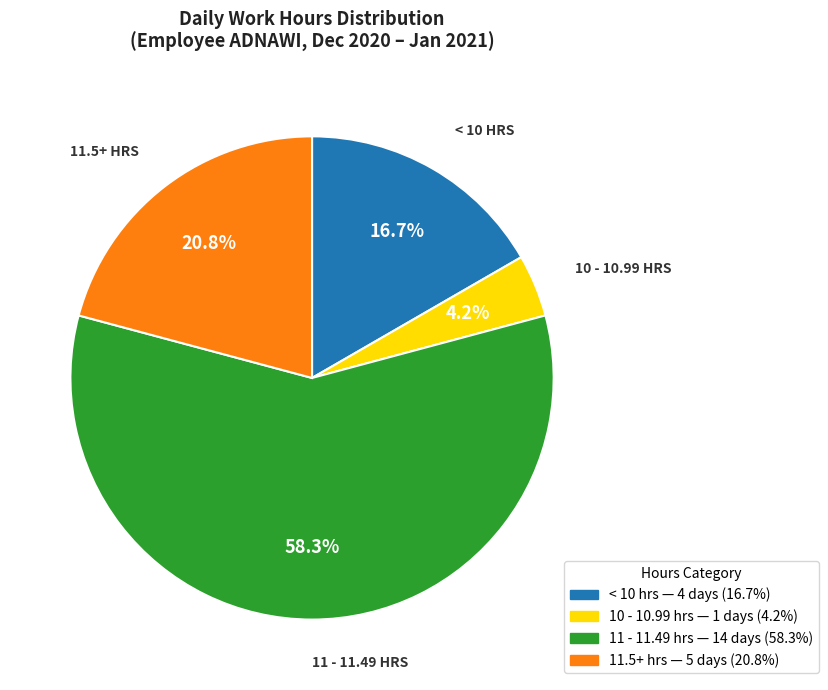

Count the number of slices in the pie.

4